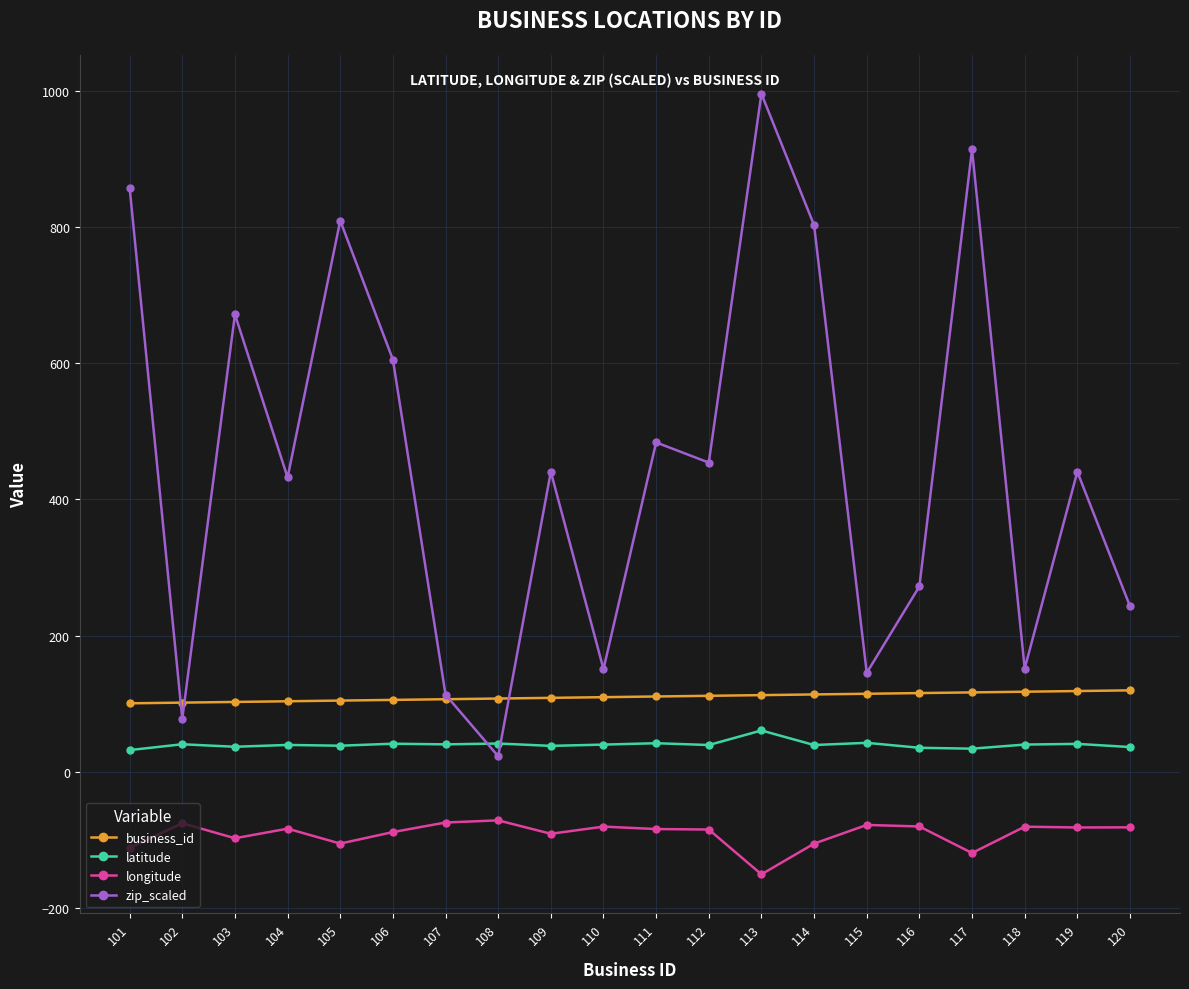

At which label is zip_scaled closest to 509?

111